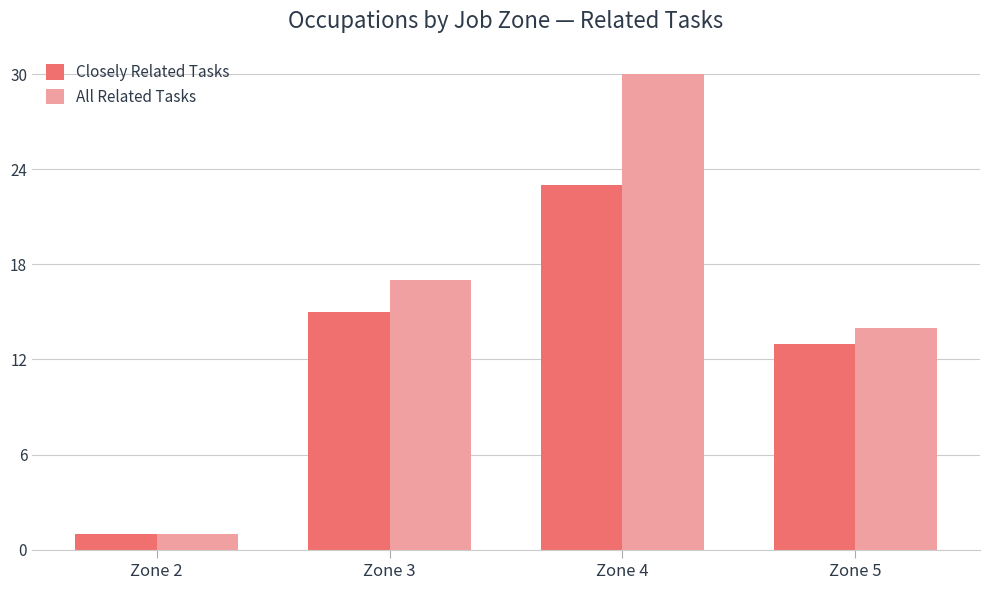

How many bars are there in total?

8